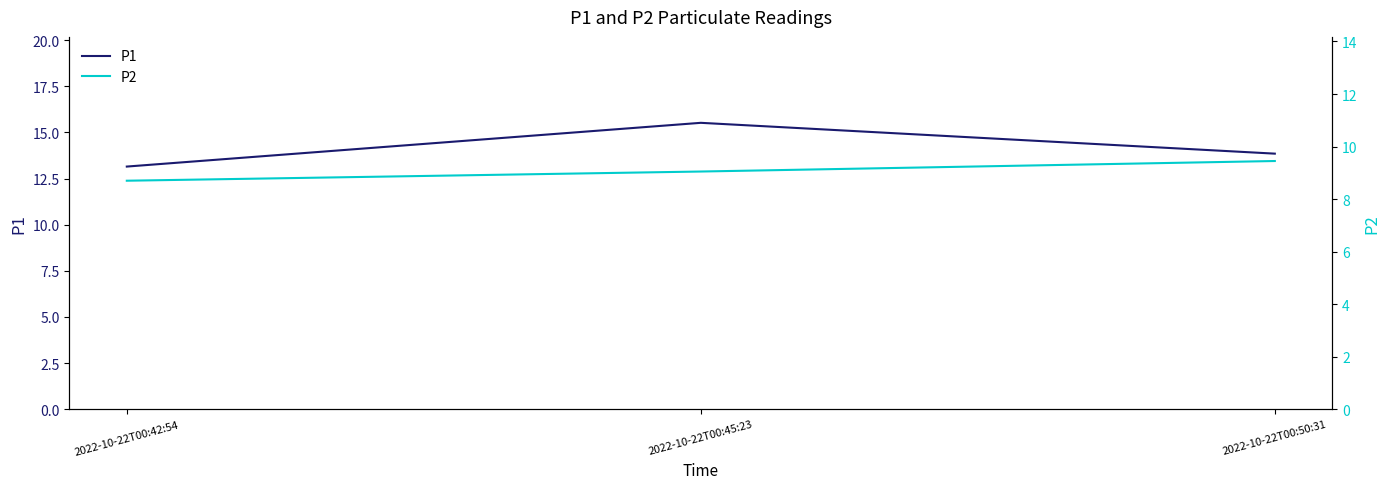

At which category is the sum across all series the highest?

2022-10-22T00:45:23